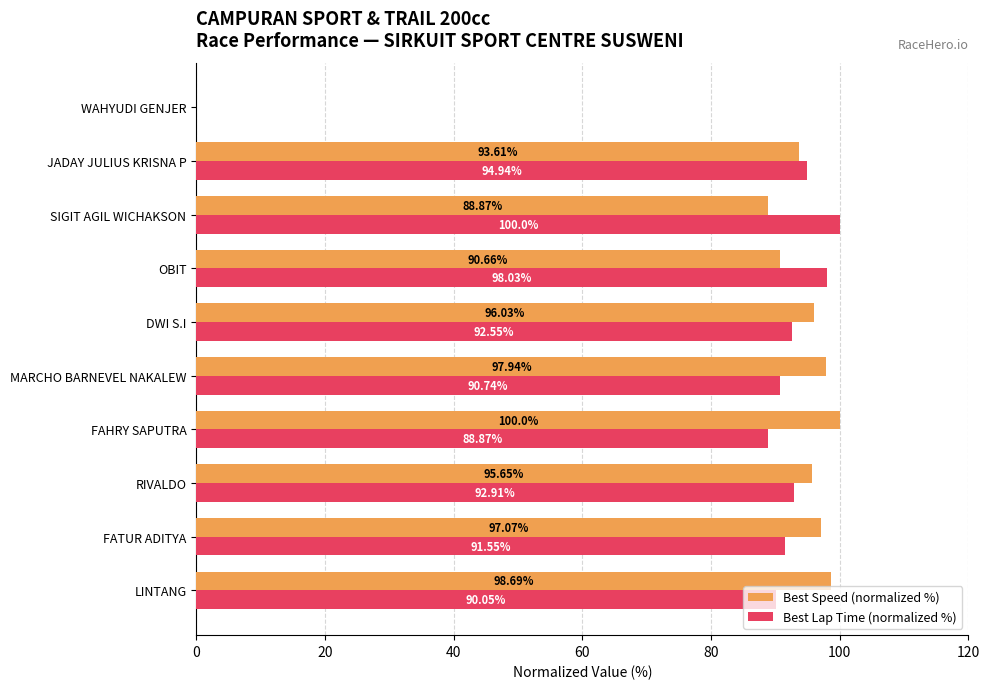

What is the sum of all Best Speed (normalized %) values?

858.5